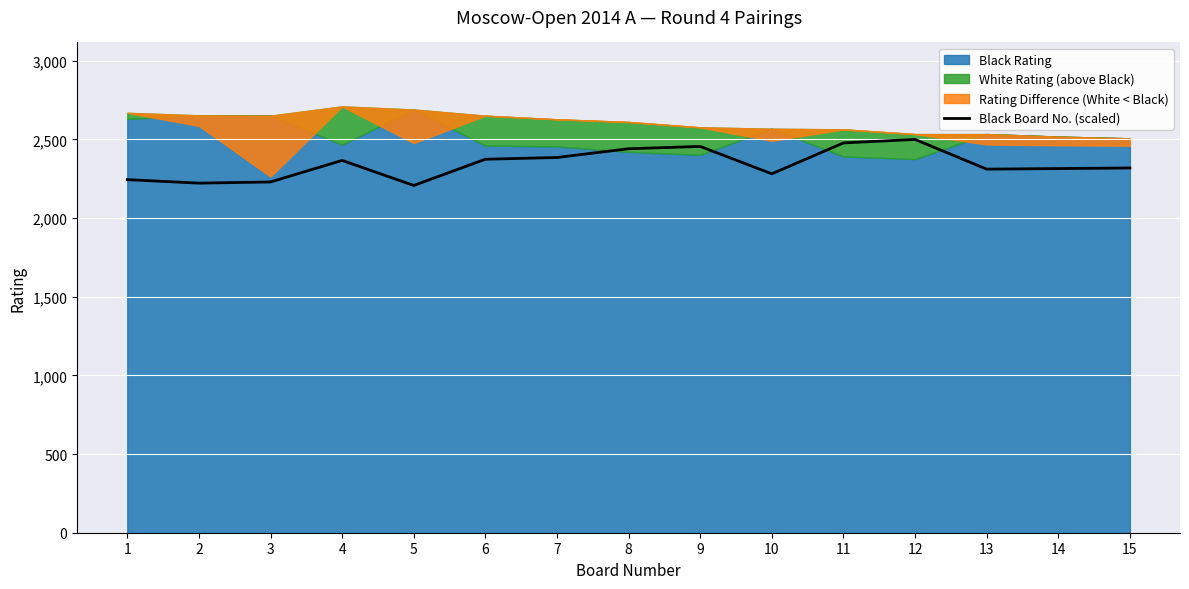

The value of Black Board No. (scaled) at 10 is 2281.5. True or false?

True